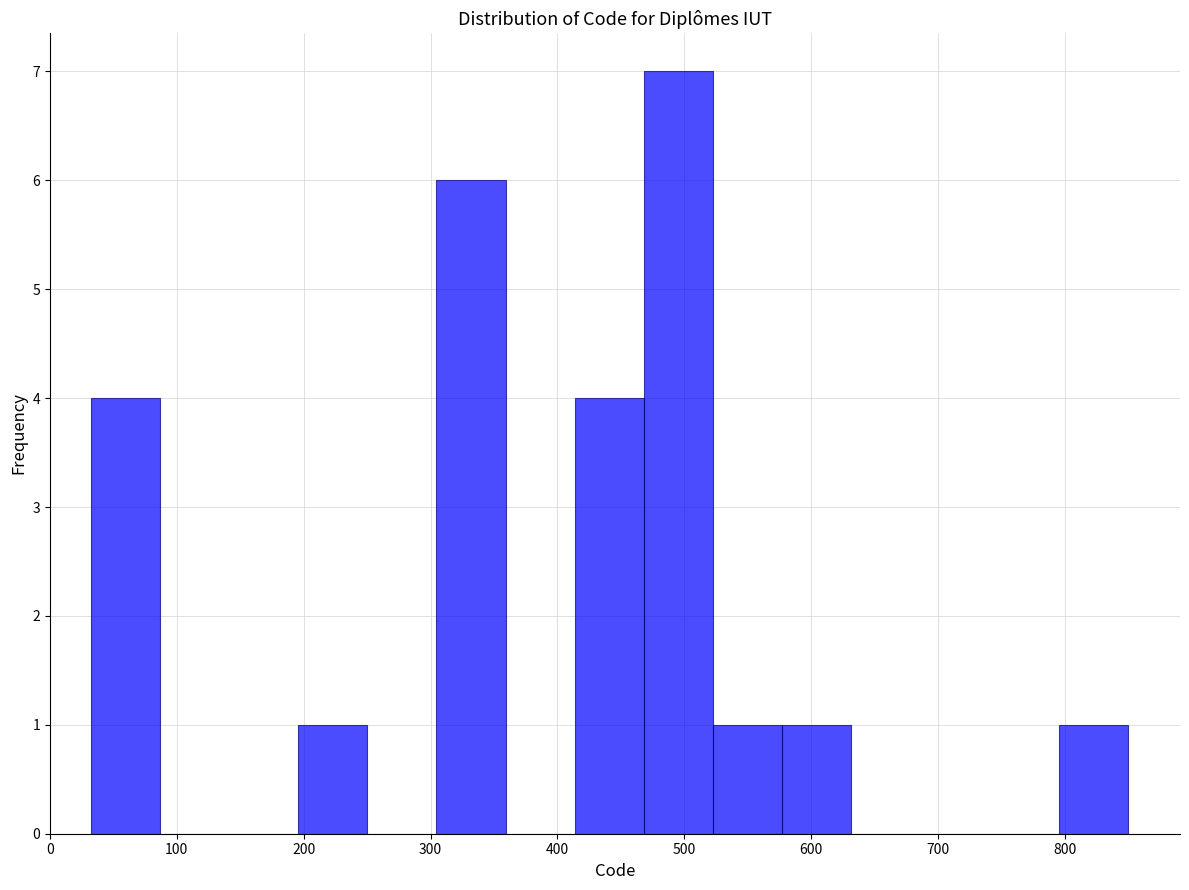

Reading left to right, list every bar in this chart as the range it spans on the x-axis followed by its height. Neither the bar edges nor the heights are printed on the chart, so give them approximately, as read against the axes.

30 to 90: 4
90 to 140: 0
140 to 200: 0
200 to 250: 1
250 to 300: 0
300 to 360: 6
360 to 410: 0
410 to 470: 4
470 to 520: 7
520 to 580: 1
580 to 630: 1
630 to 690: 0
690 to 740: 0
740 to 800: 0
800 to 850: 1